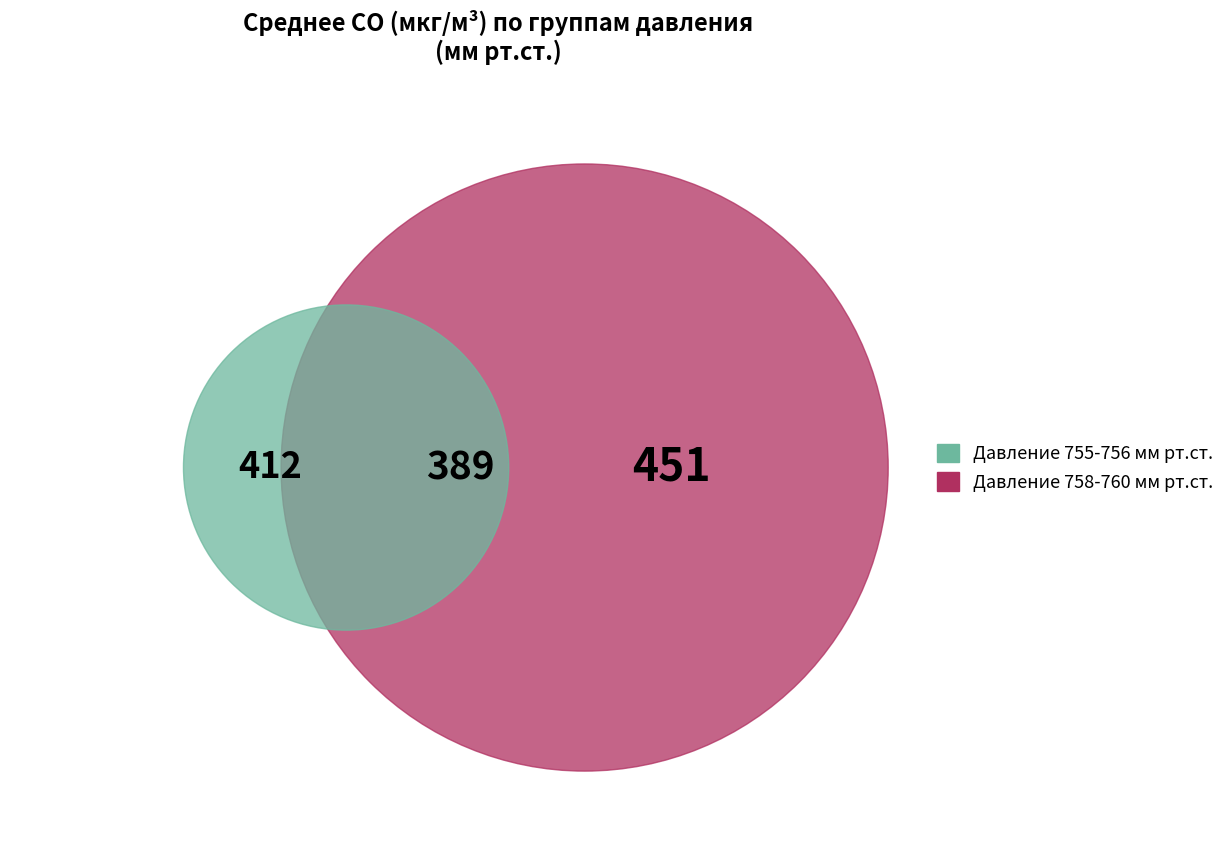

Is there a majority slice in this chart?

No